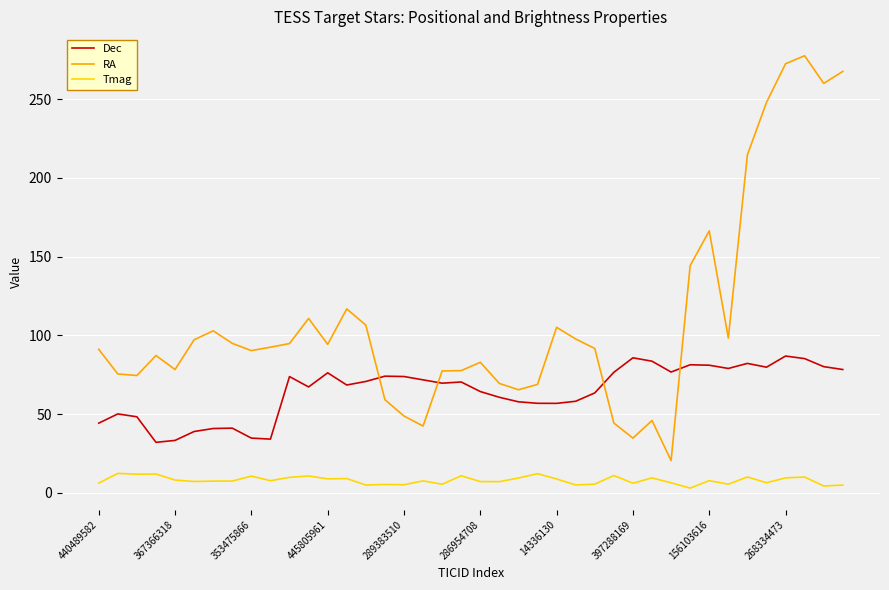

What is the difference between the second highest and second lowest values in the RA series?

237.7